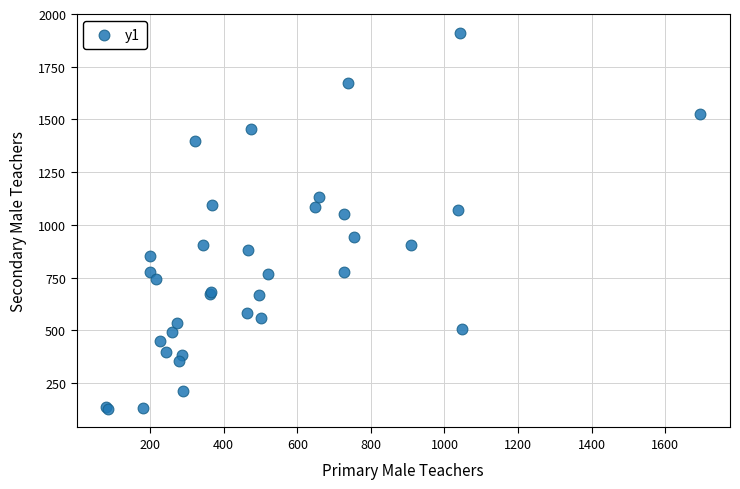

What Y value in the scatter plot is closest to 1019?

1052